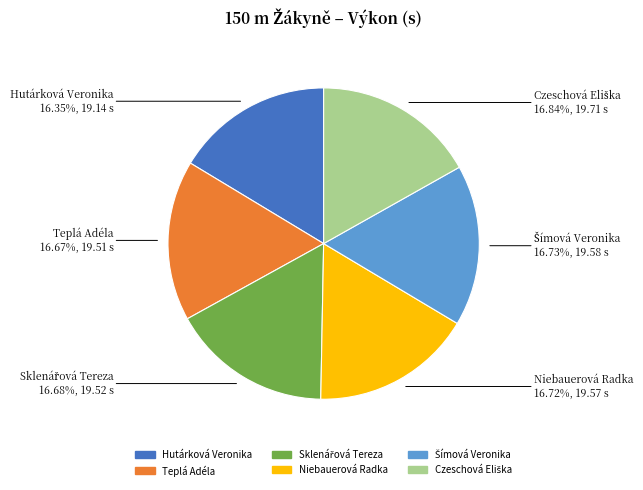

Is there any slice that represents more than half of the pie?

No